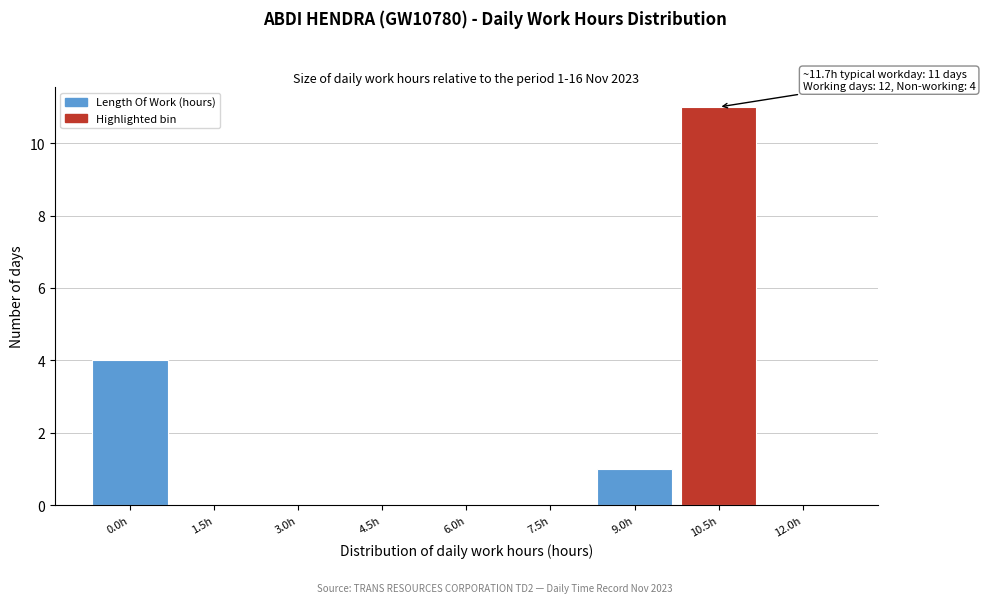

Reading right to left, list all the values displayed in this chart.

12.0h=0	10.5h=11	9.0h=1	7.5h=0	6.0h=0	4.5h=0	3.0h=0	1.5h=0	0.0h=4